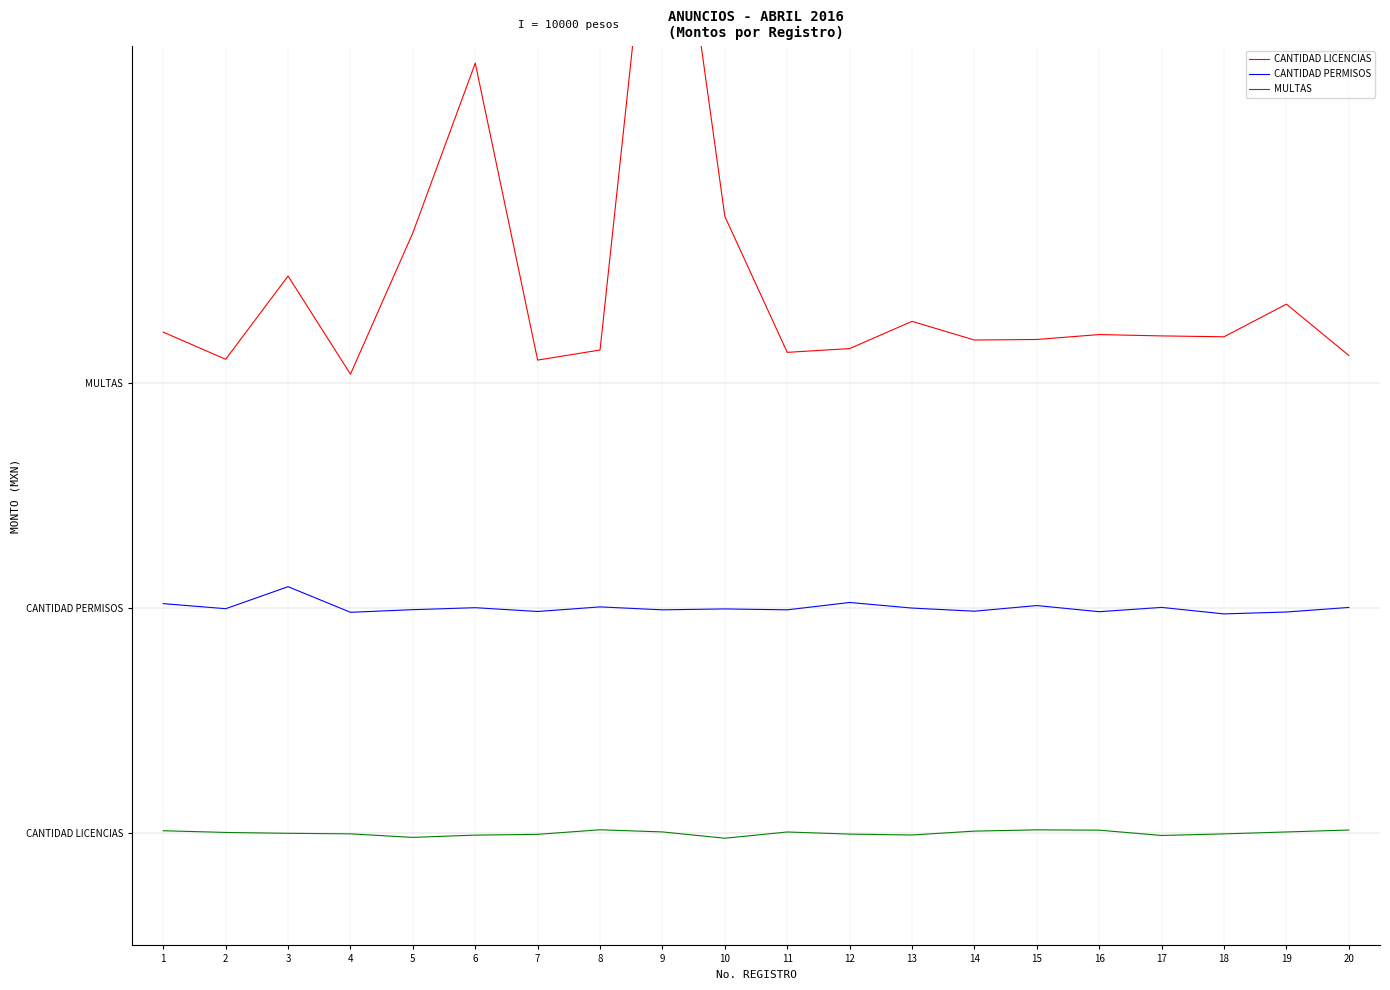

What is the sum of the CANTIDAD PERMISOS values at 9 and 10?

29821.5